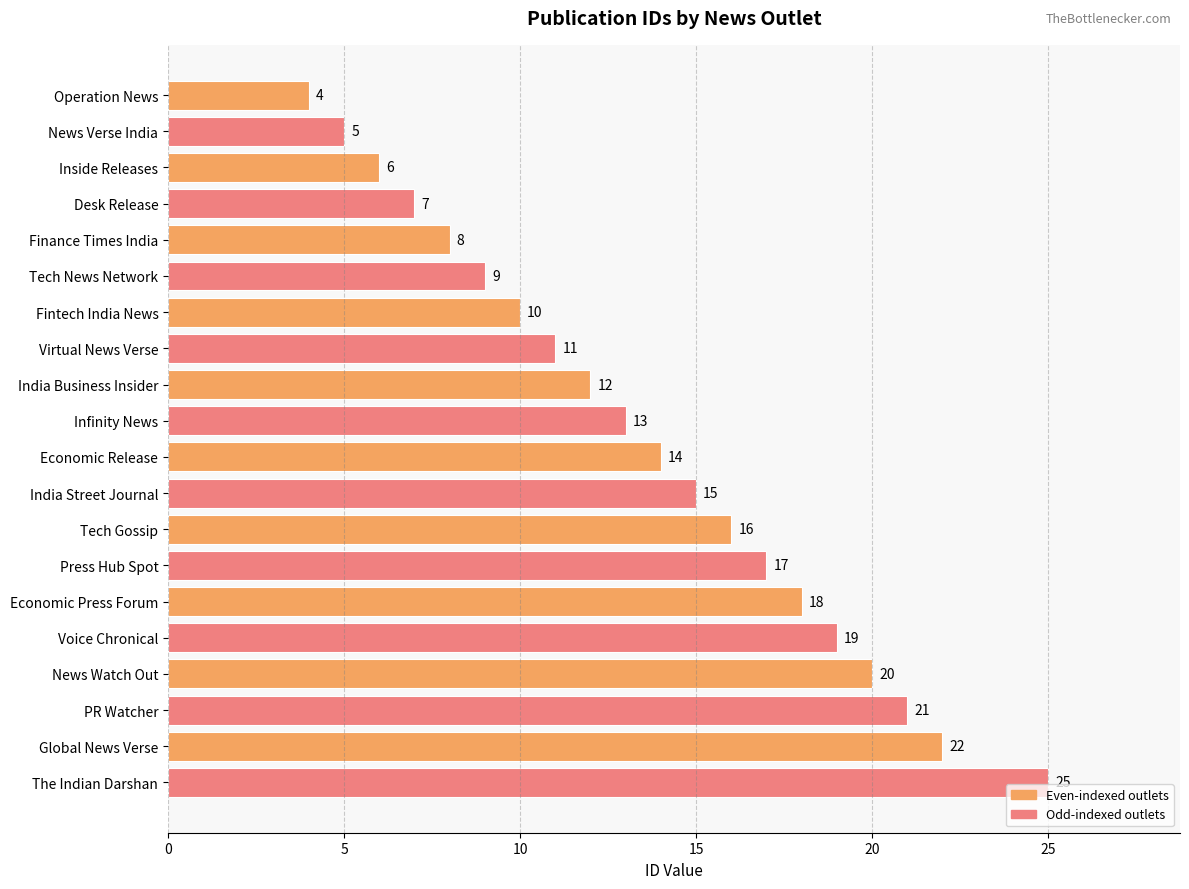

Reading top to bottom, transcribe all the data shown in this chart.

Operation News=4	News Verse India=5	Inside Releases=6	Desk Release=7	Finance Times India=8	Tech News Network=9	Fintech India News=10	Virtual News Verse=11	India Business Insider=12	Infinity News=13	Economic Release=14	India Street Journal=15	Tech Gossip=16	Press Hub Spot=17	Economic Press Forum=18	Voice Chronical=19	News Watch Out=20	PR Watcher=21	Global News Verse=22	The Indian Darshan=25